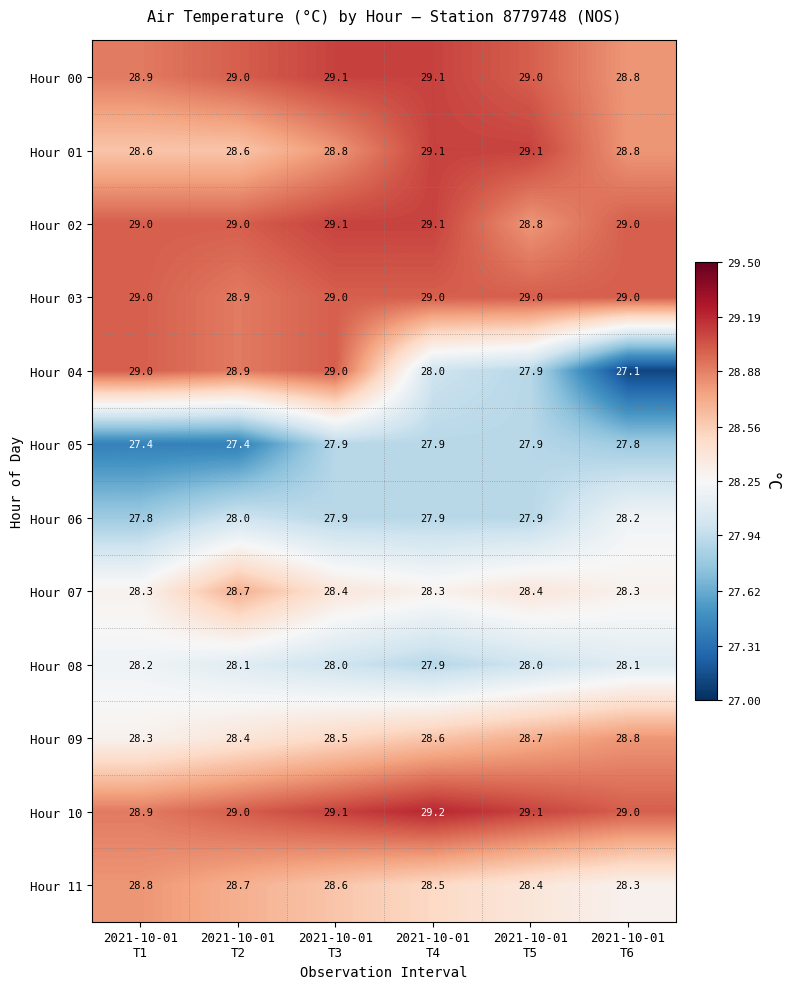

Count the Hour 08 values in the range 28 to 29.

5